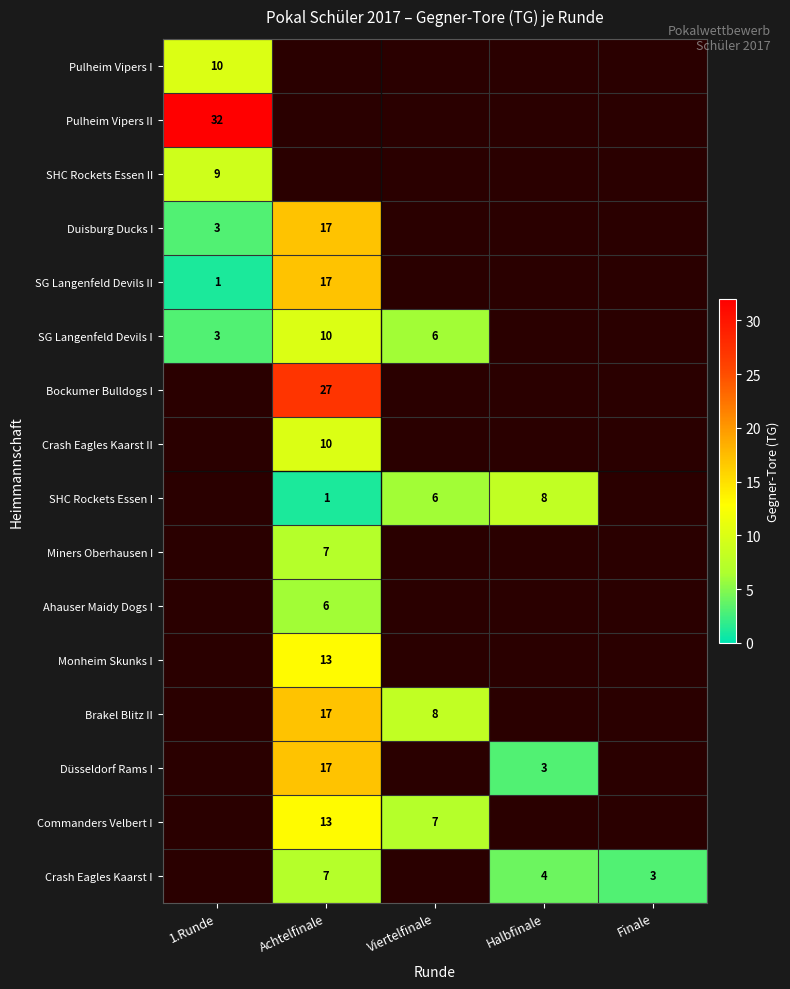

Which label corresponds to the largest value in the chart?

1.Runde